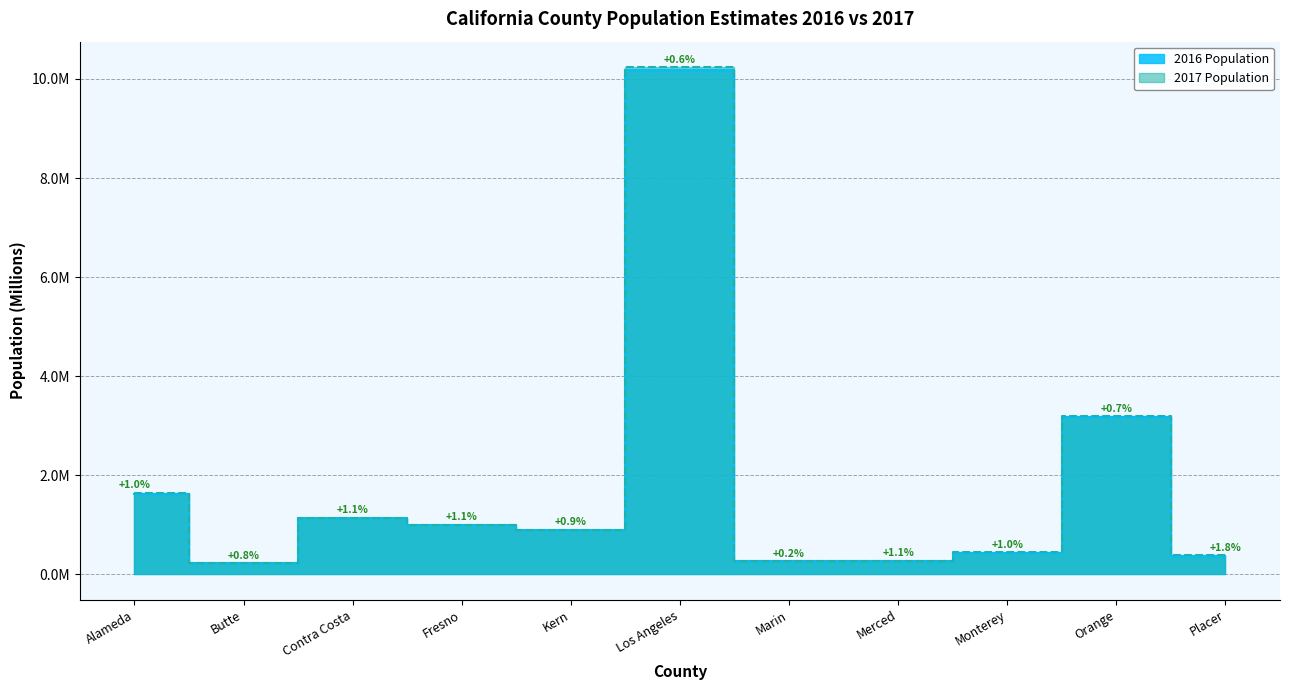

True or false: 2017 Population and 2016 Population cross at least once.

False